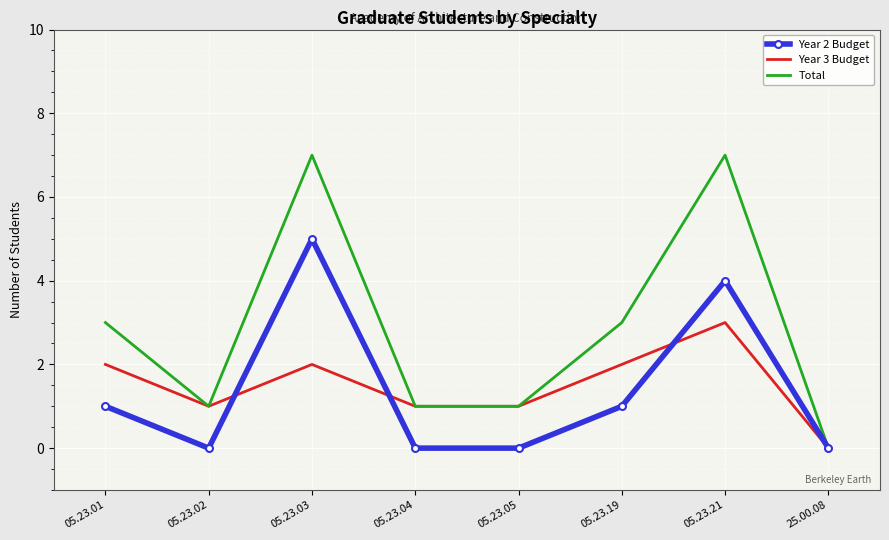

Count the number of categories in the chart.

8